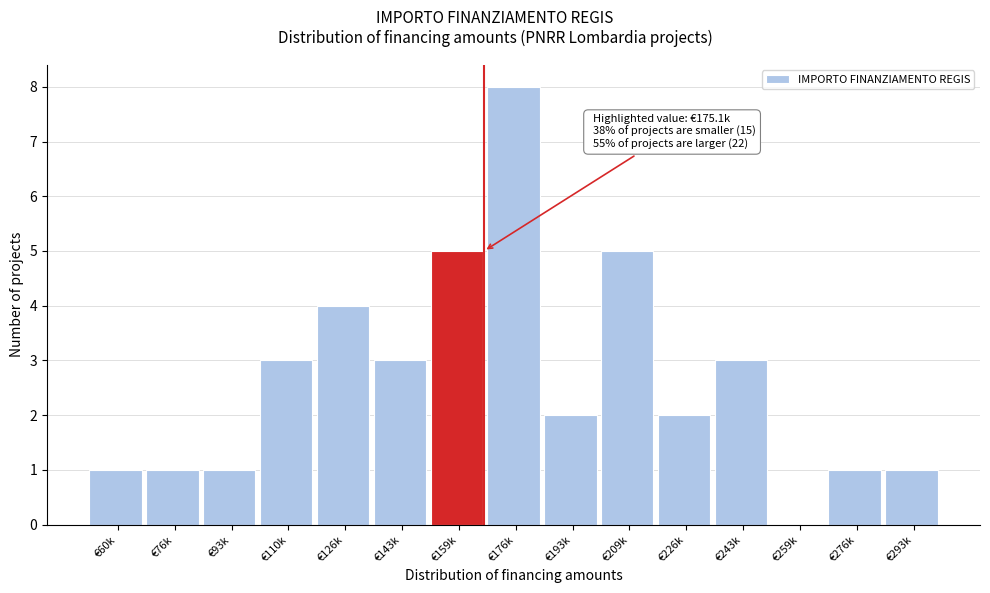

Reading left to right, extract all data points from this chart.

€60k=1	€76k=1	€93k=1	€110k=3	€126k=4	€143k=3	€159k=5	€176k=8	€193k=2	€209k=5	€226k=2	€243k=3	€259k=0	€276k=1	€293k=1